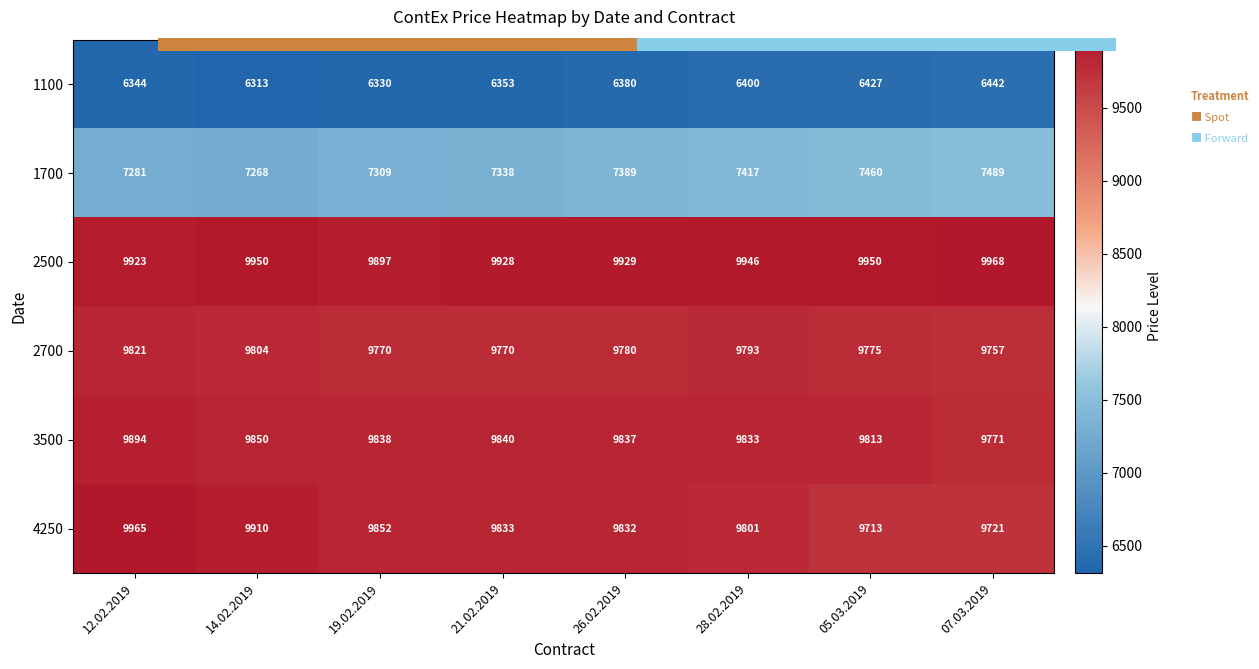

Count the number of categories in the chart.

8